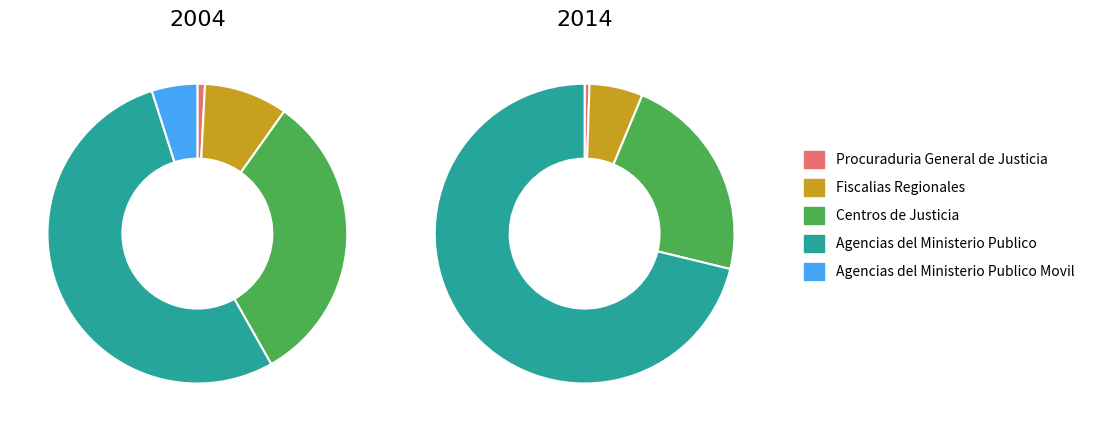

How much of the chart is everything except 2?

68.0%